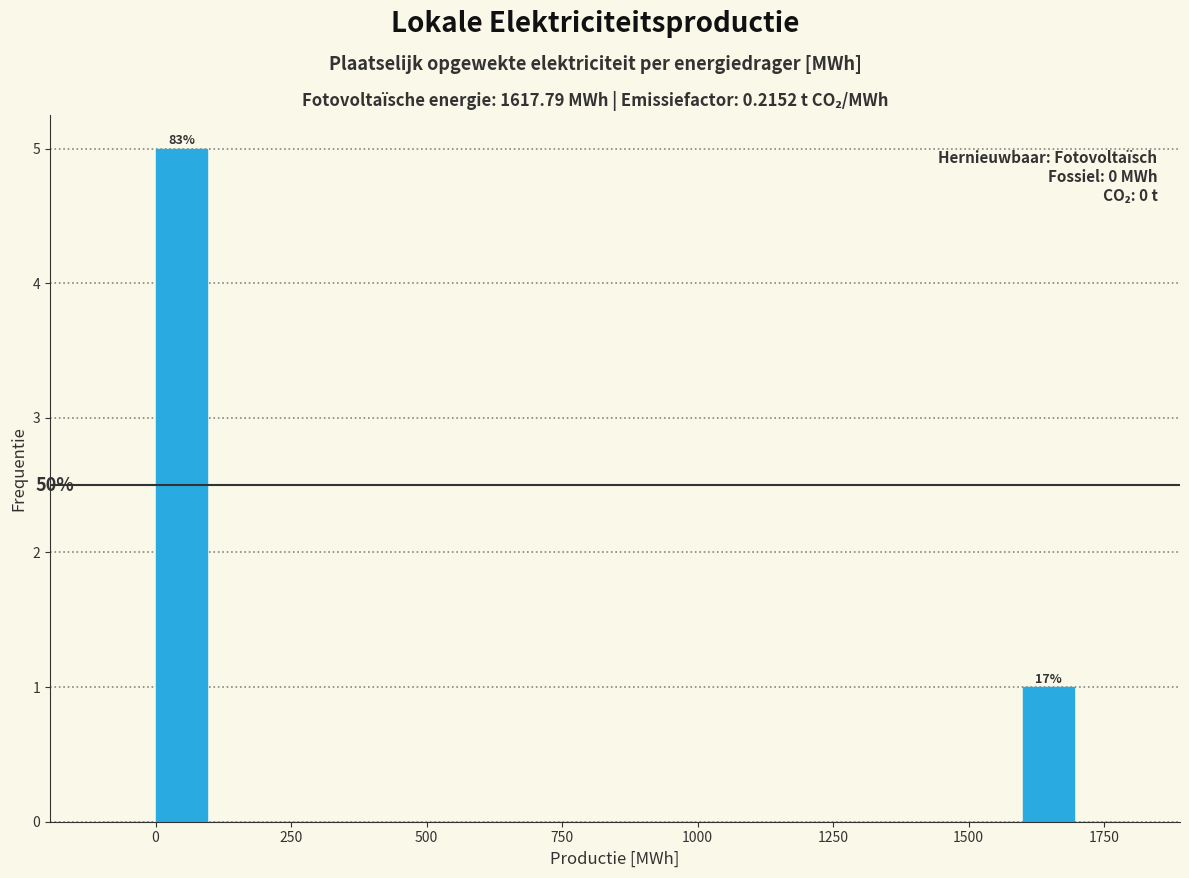

Read against the x-axis, roughly where is the centre of the tallest bar?

50